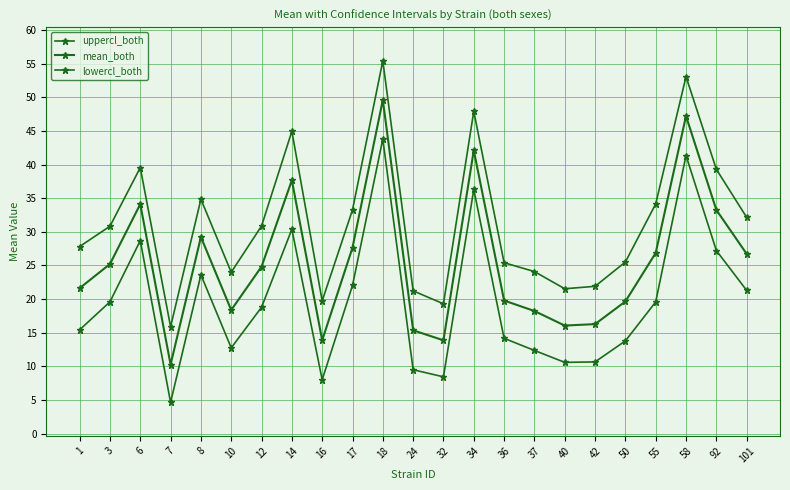

What is the highest value of the lowercl_both series?

43.8